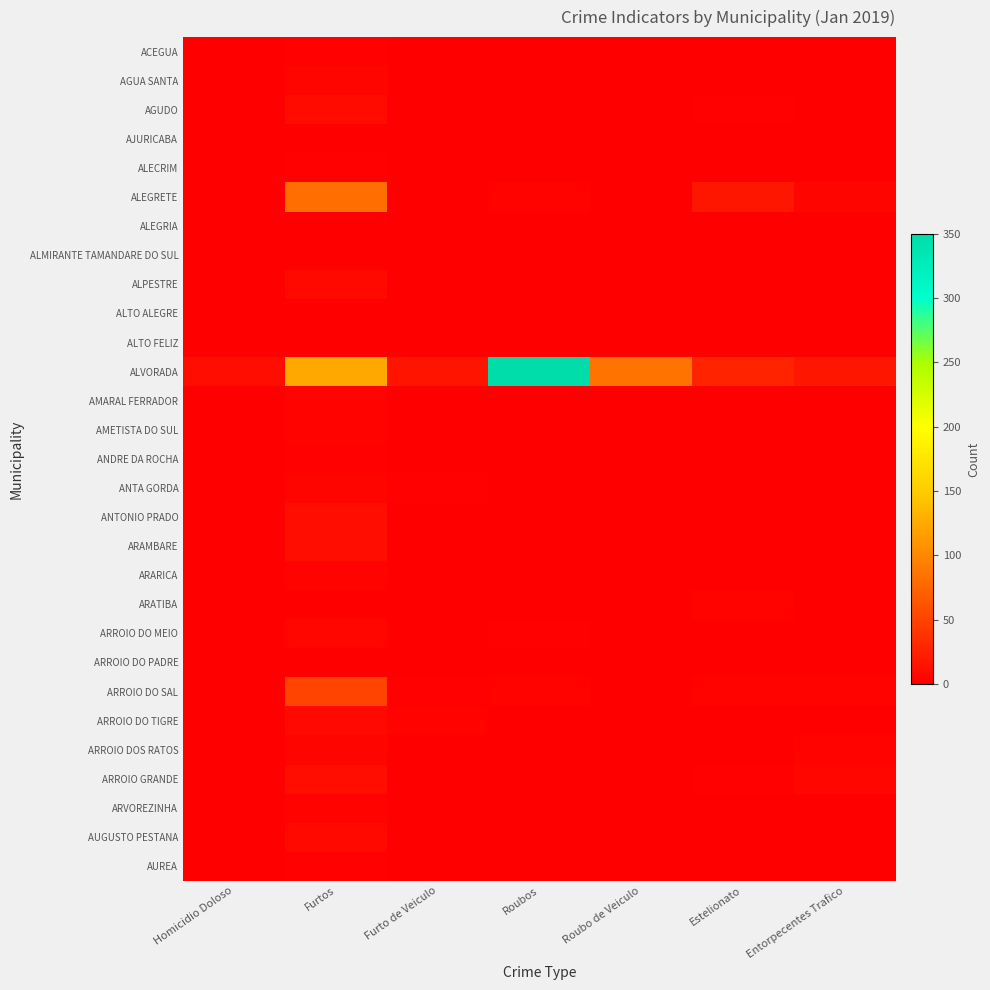

Reading right to left, extract all data points from this chart.

ACEGUA: Entorpecentes Trafico=0	Estelionato=1	Roubo de Veiculo=0	Roubos=0	Furto de Veiculo=0	Furtos=2	Homicidio Doloso=0
AGUA SANTA: Entorpecentes Trafico=0	Estelionato=0	Roubo de Veiculo=0	Roubos=0	Furto de Veiculo=0	Furtos=5	Homicidio Doloso=0
AGUDO: Entorpecentes Trafico=0	Estelionato=2	Roubo de Veiculo=0	Roubos=0	Furto de Veiculo=0	Furtos=9	Homicidio Doloso=0
AJURICABA: Entorpecentes Trafico=0	Estelionato=0	Roubo de Veiculo=0	Roubos=0	Furto de Veiculo=0	Furtos=0	Homicidio Doloso=0
ALECRIM: Entorpecentes Trafico=0	Estelionato=1	Roubo de Veiculo=0	Roubos=0	Furto de Veiculo=0	Furtos=2	Homicidio Doloso=0
ALEGRETE: Entorpecentes Trafico=5	Estelionato=17	Roubo de Veiculo=0	Roubos=3	Furto de Veiculo=0	Furtos=81	Homicidio Doloso=0
ALEGRIA: Entorpecentes Trafico=0	Estelionato=0	Roubo de Veiculo=0	Roubos=0	Furto de Veiculo=0	Furtos=1	Homicidio Doloso=0
ALMIRANTE TAMANDARE DO SUL: Entorpecentes Trafico=0	Estelionato=0	Roubo de Veiculo=1	Roubos=0	Furto de Veiculo=1	Furtos=0	Homicidio Doloso=0
ALPESTRE: Entorpecentes Trafico=0	Estelionato=0	Roubo de Veiculo=0	Roubos=0	Furto de Veiculo=0	Furtos=8	Homicidio Doloso=0
ALTO ALEGRE: Entorpecentes Trafico=0	Estelionato=0	Roubo de Veiculo=0	Roubos=0	Furto de Veiculo=0	Furtos=0	Homicidio Doloso=0
ALTO FELIZ: Entorpecentes Trafico=0	Estelionato=1	Roubo de Veiculo=0	Roubos=0	Furto de Veiculo=0	Furtos=0	Homicidio Doloso=0
ALVORADA: Entorpecentes Trafico=17	Estelionato=27	Roubo de Veiculo=85	Roubos=350	Furto de Veiculo=16	Furtos=124	Homicidio Doloso=10
AMARAL FERRADOR: Entorpecentes Trafico=0	Estelionato=0	Roubo de Veiculo=0	Roubos=0	Furto de Veiculo=1	Furtos=3	Homicidio Doloso=0
AMETISTA DO SUL: Entorpecentes Trafico=0	Estelionato=1	Roubo de Veiculo=0	Roubos=0	Furto de Veiculo=1	Furtos=3	Homicidio Doloso=0
ANDRE DA ROCHA: Entorpecentes Trafico=0	Estelionato=0	Roubo de Veiculo=0	Roubos=0	Furto de Veiculo=0	Furtos=2	Homicidio Doloso=0
ANTA GORDA: Entorpecentes Trafico=0	Estelionato=0	Roubo de Veiculo=0	Roubos=0	Furto de Veiculo=2	Furtos=5	Homicidio Doloso=0
ANTONIO PRADO: Entorpecentes Trafico=0	Estelionato=0	Roubo de Veiculo=1	Roubos=1	Furto de Veiculo=1	Furtos=12	Homicidio Doloso=0
ARAMBARE: Entorpecentes Trafico=1	Estelionato=1	Roubo de Veiculo=0	Roubos=0	Furto de Veiculo=0	Furtos=12	Homicidio Doloso=0
ARARICA: Entorpecentes Trafico=1	Estelionato=0	Roubo de Veiculo=0	Roubos=0	Furto de Veiculo=0	Furtos=3	Homicidio Doloso=0
ARATIBA: Entorpecentes Trafico=0	Estelionato=3	Roubo de Veiculo=0	Roubos=1	Furto de Veiculo=0	Furtos=1	Homicidio Doloso=0
ARROIO DO MEIO: Entorpecentes Trafico=0	Estelionato=0	Roubo de Veiculo=1	Roubos=2	Furto de Veiculo=1	Furtos=6	Homicidio Doloso=1
ARROIO DO PADRE: Entorpecentes Trafico=0	Estelionato=0	Roubo de Veiculo=0	Roubos=0	Furto de Veiculo=0	Furtos=0	Homicidio Doloso=0
ARROIO DO SAL: Entorpecentes Trafico=4	Estelionato=4	Roubo de Veiculo=1	Roubos=4	Furto de Veiculo=2	Furtos=50	Homicidio Doloso=0
ARROIO DO TIGRE: Entorpecentes Trafico=0	Estelionato=0	Roubo de Veiculo=0	Roubos=0	Furto de Veiculo=3	Furtos=7	Homicidio Doloso=0
ARROIO DOS RATOS: Entorpecentes Trafico=3	Estelionato=1	Roubo de Veiculo=0	Roubos=0	Furto de Veiculo=0	Furtos=5	Homicidio Doloso=0
ARROIO GRANDE: Entorpecentes Trafico=6	Estelionato=2	Roubo de Veiculo=0	Roubos=0	Furto de Veiculo=1	Furtos=11	Homicidio Doloso=0
ARVOREZINHA: Entorpecentes Trafico=0	Estelionato=0	Roubo de Veiculo=0	Roubos=1	Furto de Veiculo=0	Furtos=3	Homicidio Doloso=0
AUGUSTO PESTANA: Entorpecentes Trafico=0	Estelionato=0	Roubo de Veiculo=0	Roubos=0	Furto de Veiculo=0	Furtos=8	Homicidio Doloso=0
AUREA: Entorpecentes Trafico=0	Estelionato=0	Roubo de Veiculo=0	Roubos=0	Furto de Veiculo=0	Furtos=2	Homicidio Doloso=1